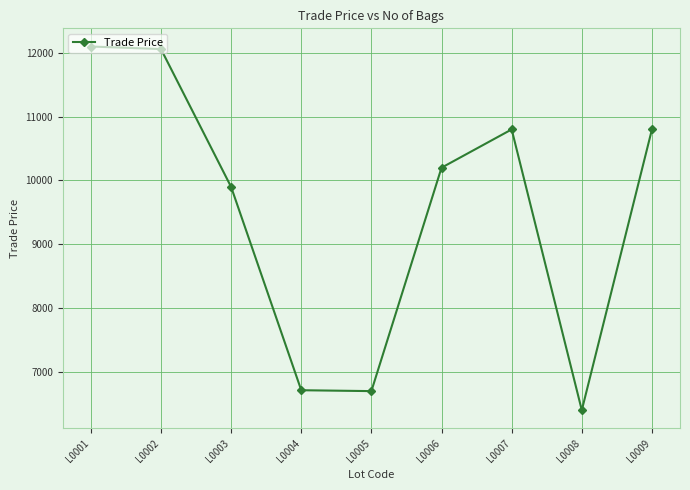

What is the greatest value displayed?

12099